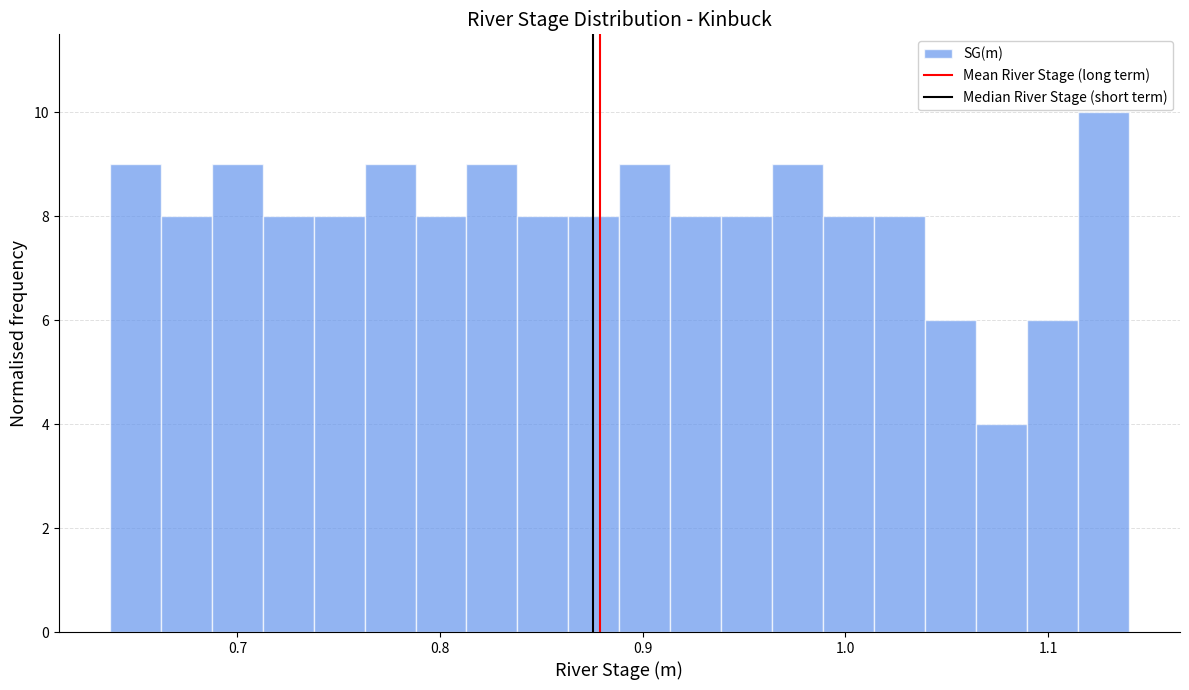

Read against the x-axis, roughly where is the centre of the tallest bar?

1.13